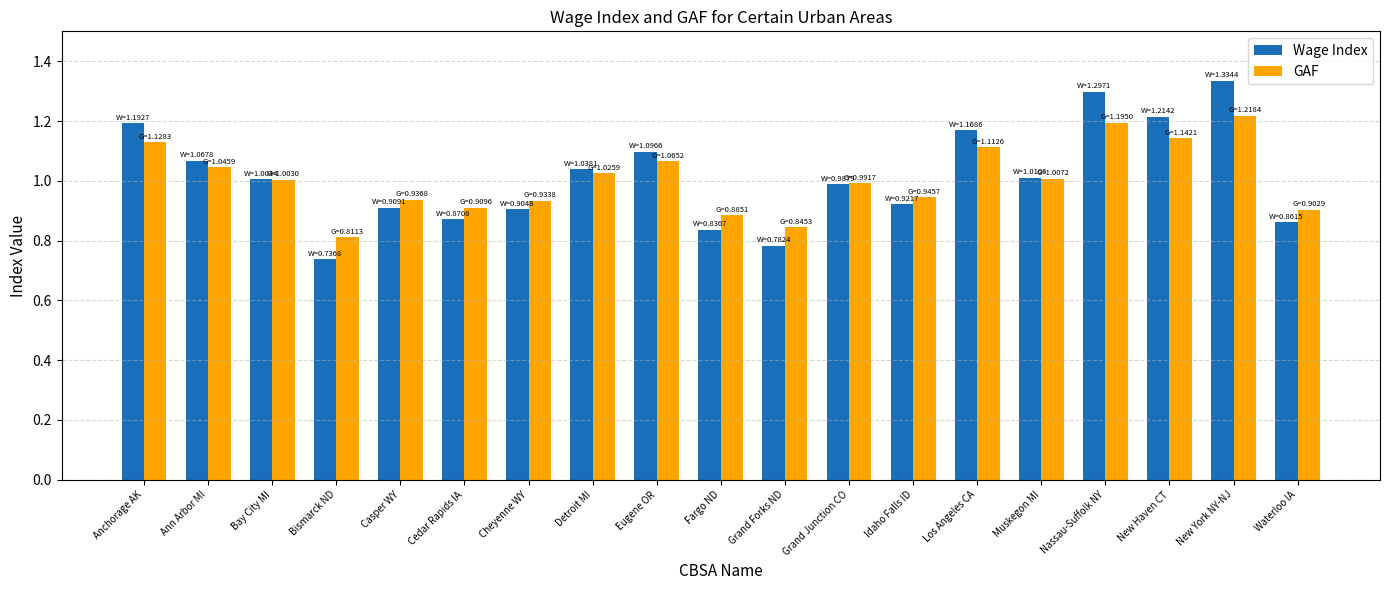

Which series has the widest spread of values?

Wage Index